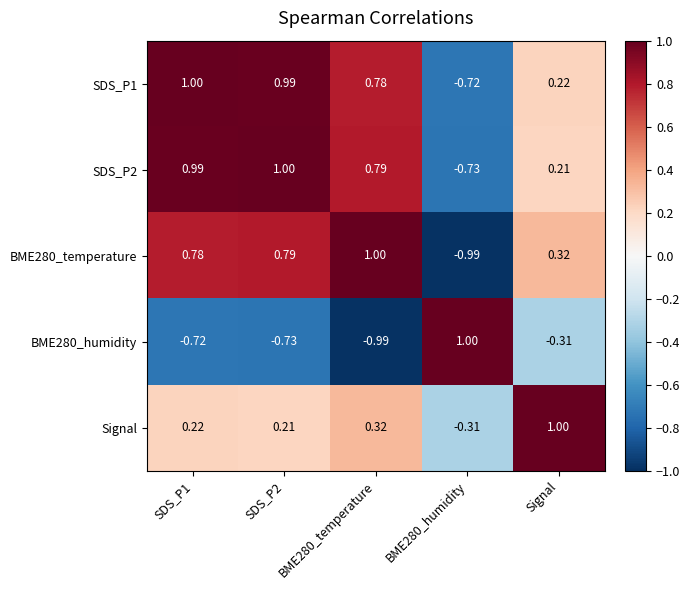

At which label is BME280_humidity closest to 0?

Signal